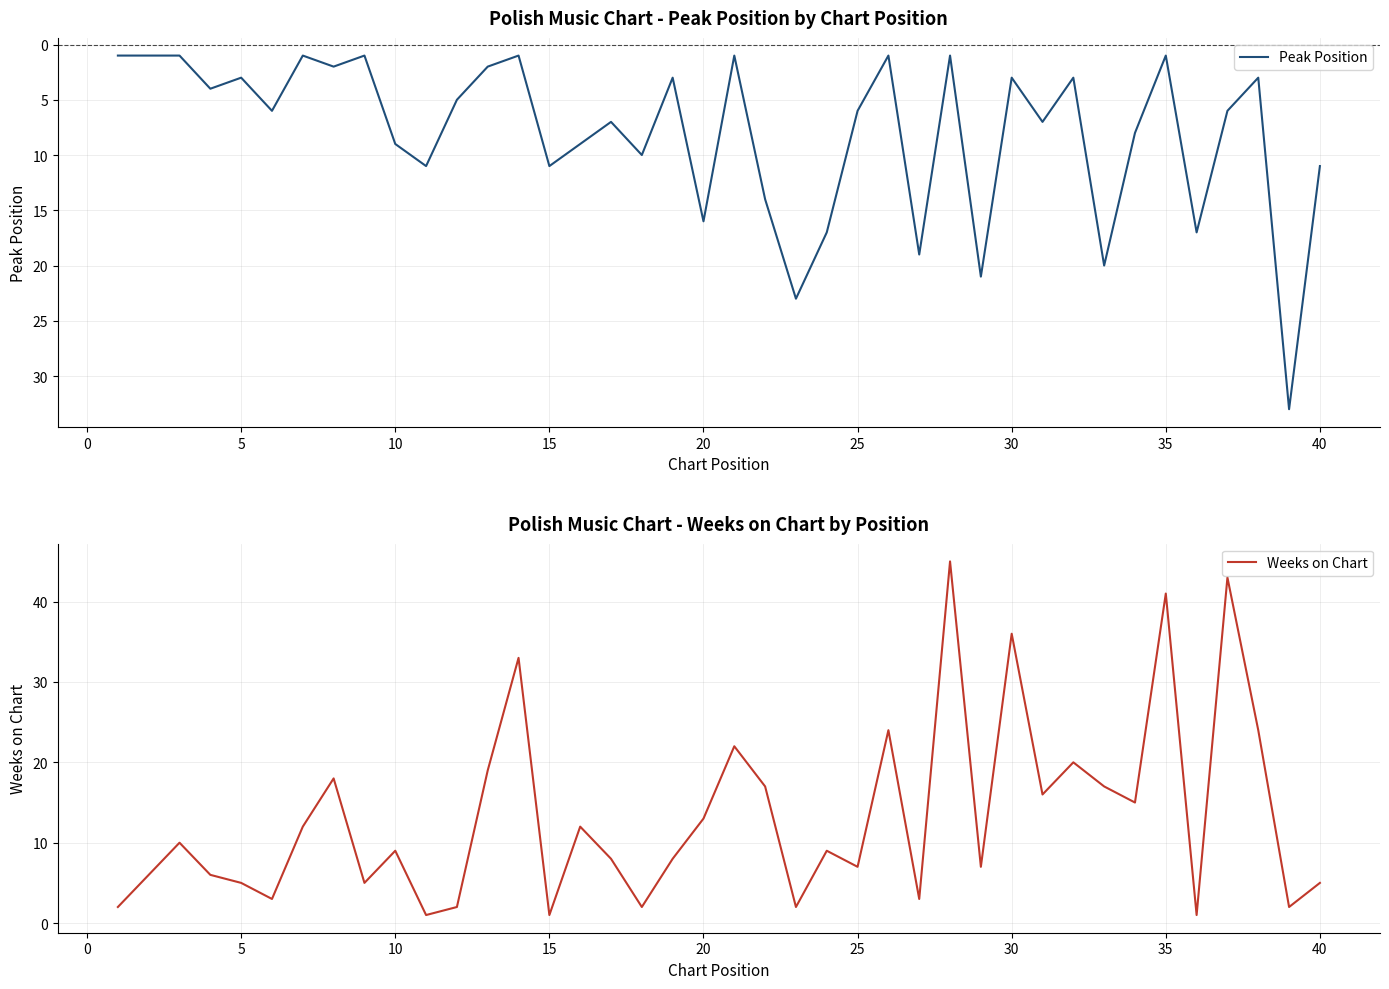

The value of Peak Position at 0 is 0. True or false?

False